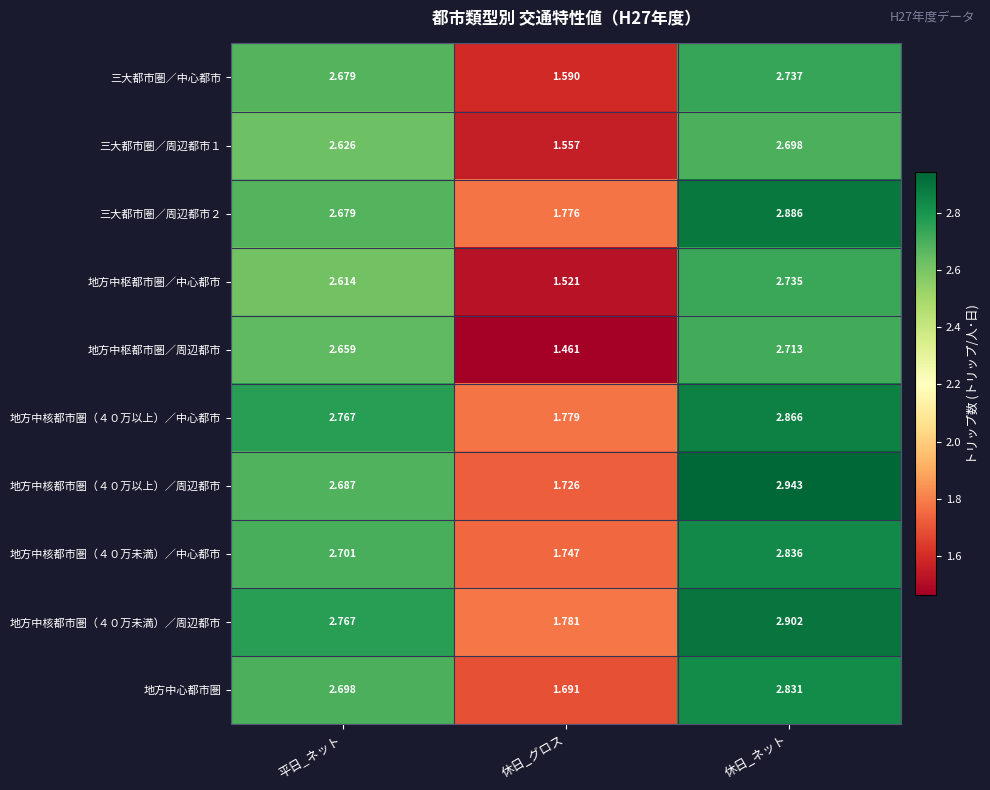

How many data points in 地方中枢都市圏／周辺都市 are less than 2?

1